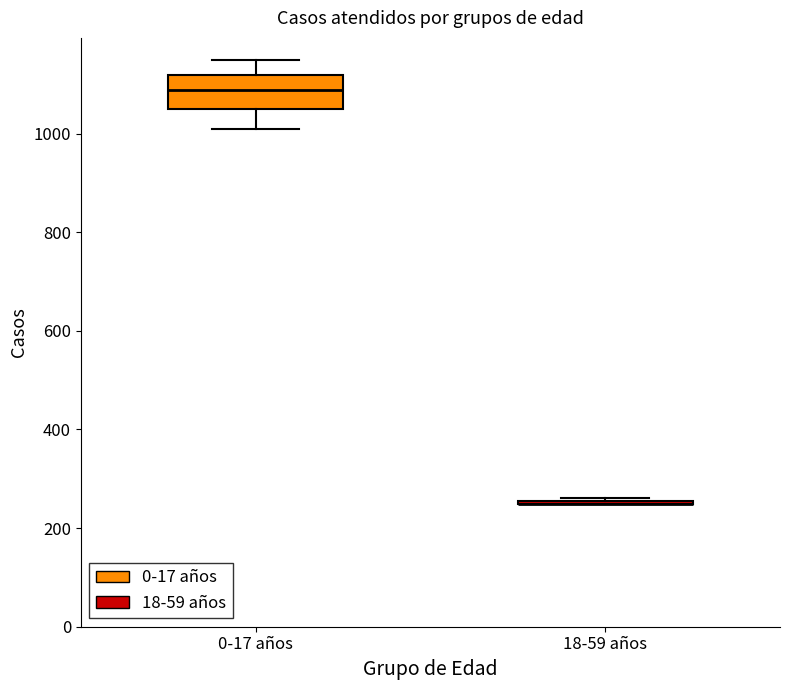

Reading left to right, transcribe this box plot: for each box, give where its median line is, the range the box spans, and where its two whiskers end, as read against the y-axis. The values are not printed on the chart, so give them approximately, as read against the axis.

0-17 años: median 1080, box 1040 to 1120, whiskers 1020 to 1140
18-59 años: box collapsed to a line at 240, whiskers 240 to 260